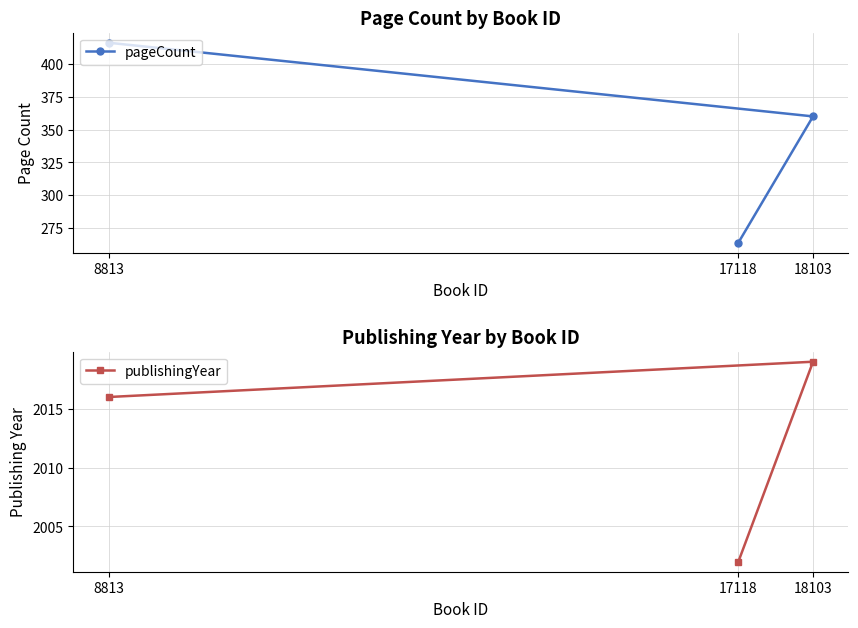

Which series has the largest range (max minus min)?

pageCount